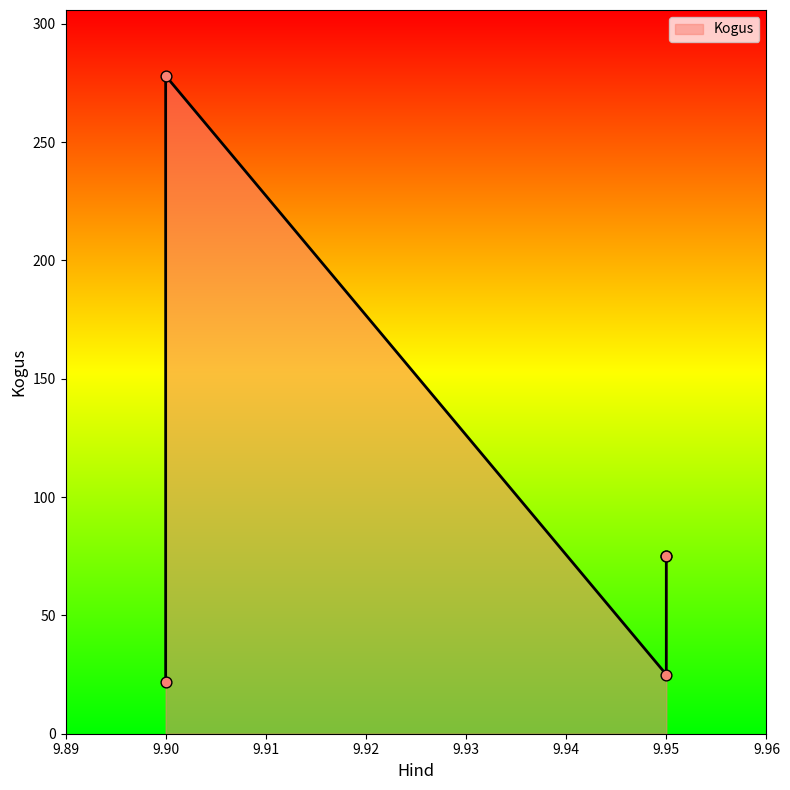

Which has a higher value, 9.9 or 9.95?

9.95